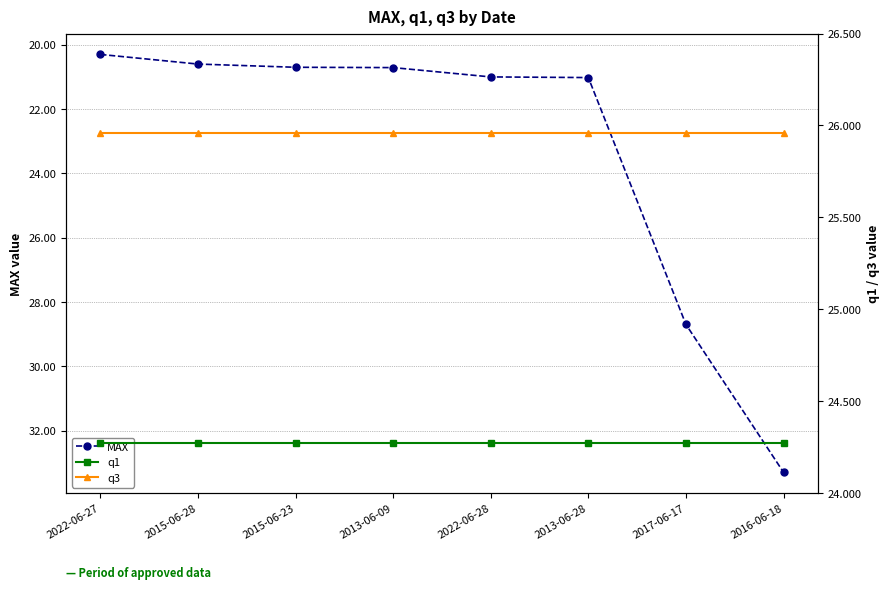

Between 2022-06-28 and 2013-06-28, which is larger?

2013-06-28